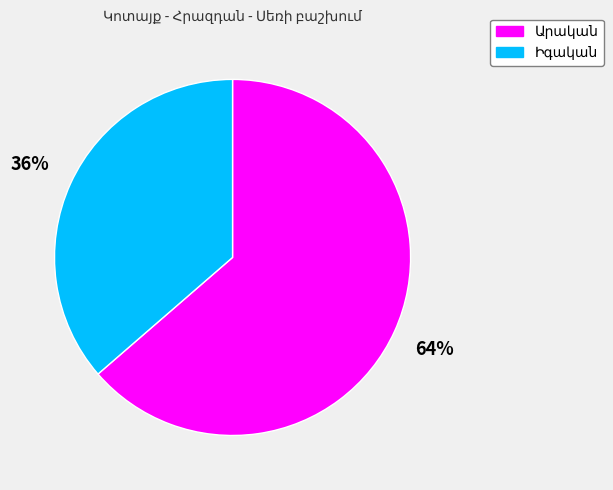

How many slices are in this pie chart?

2